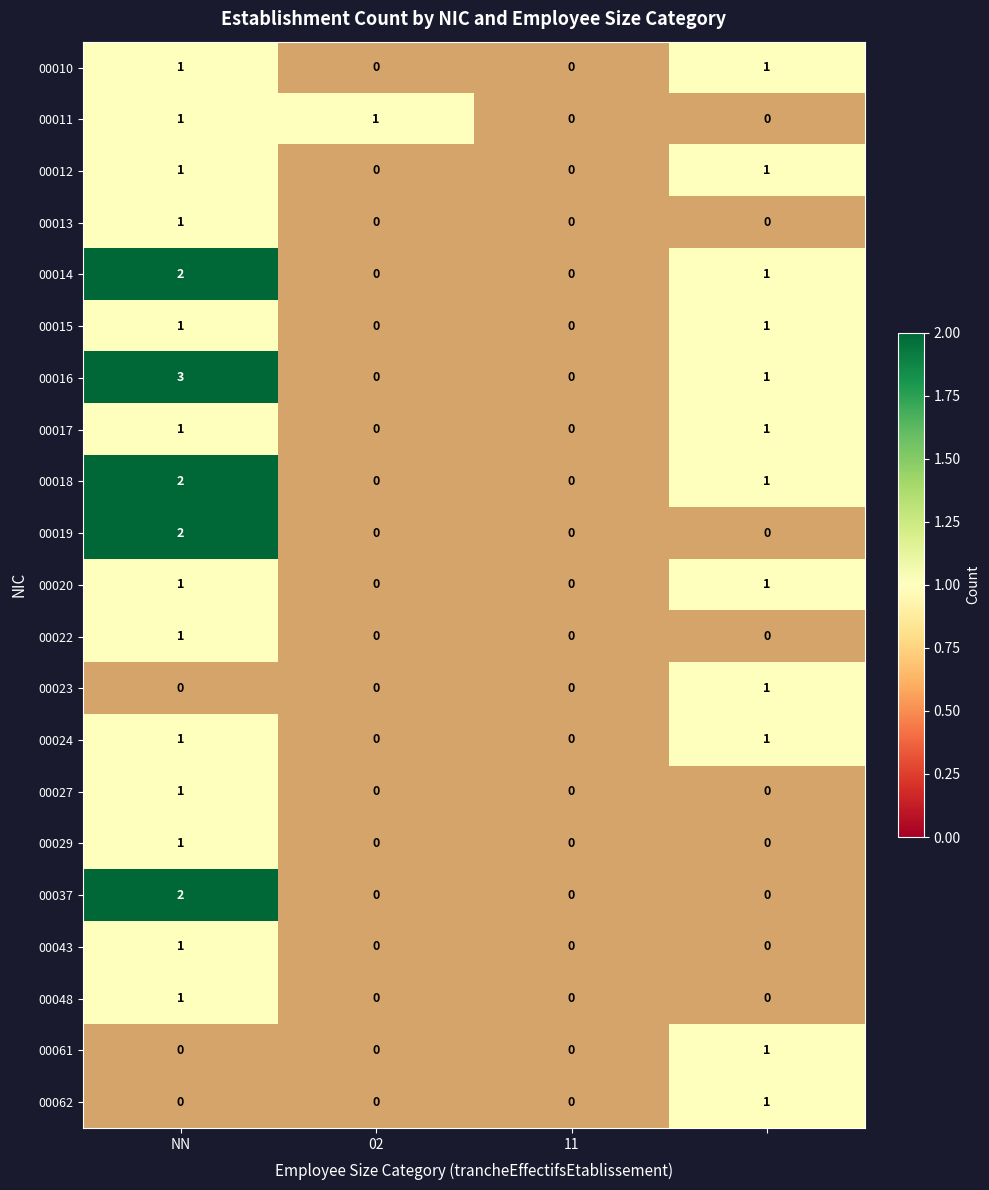

What is the highest value of the 00014 series?

2.0